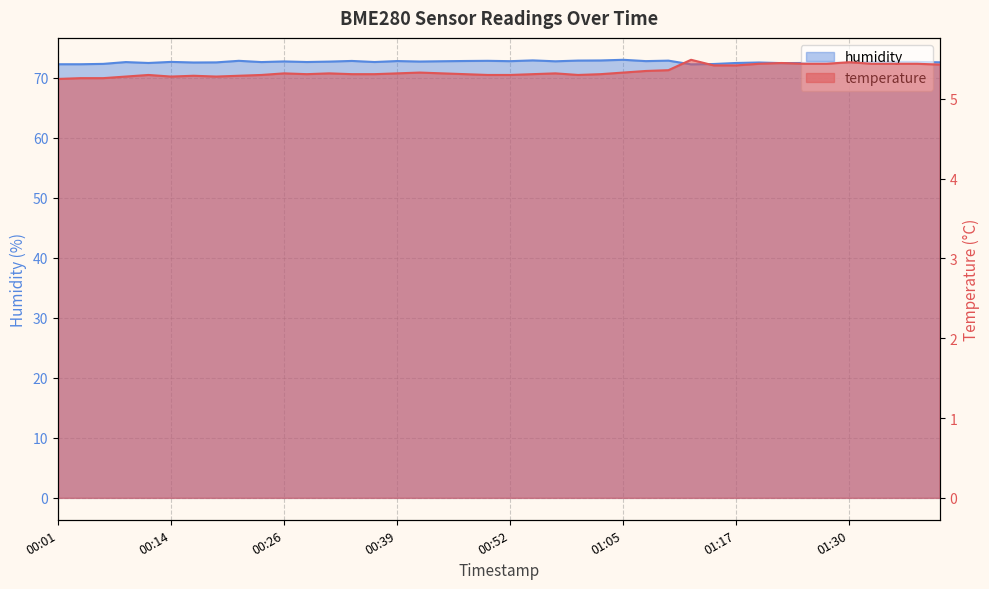

What are all the series names shown in the legend?

temperature, humidity